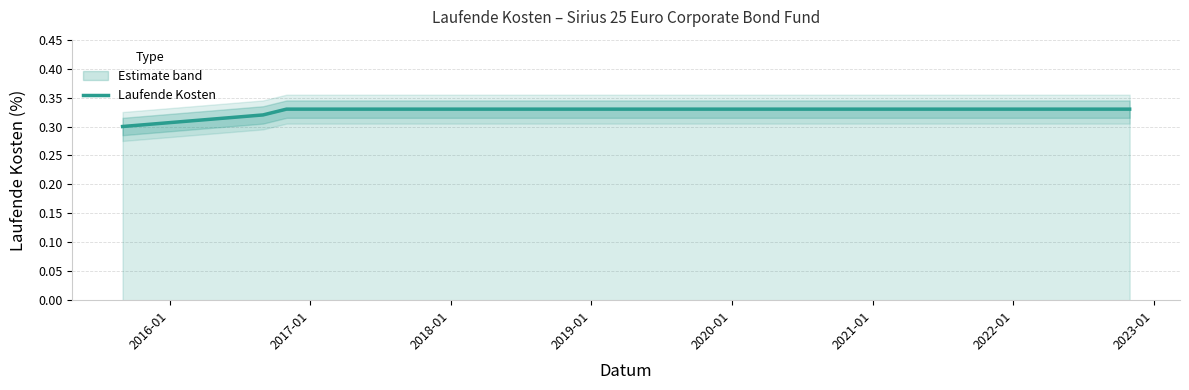

True or false: the data shows 0.5 at 2022-01.

False